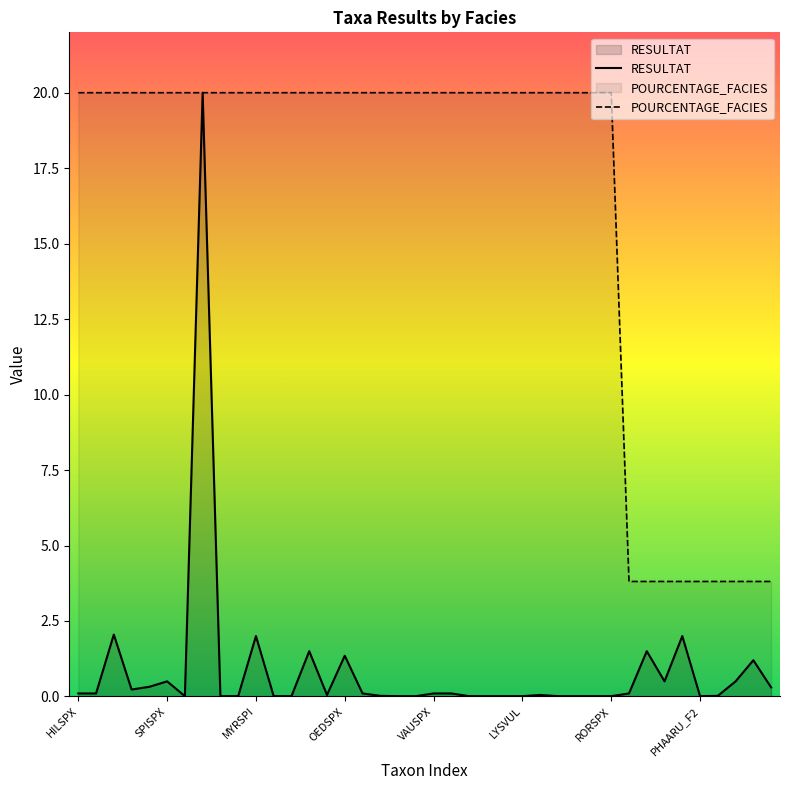

Rank the categories by POURCENTAGE_FACIES value from lowest to highest.

HILSPX_F2, PHOSPX_F2, SPISPX_F2, RANFLU_F2, PHAARU_F2, RORAMP_F2, MYRSPI_F2, CLASPX_F2, OEDSPX_F2, HILSPX, THOSPX, PHOSPX, DIASPX, MELSPX, SPISPX, FONANT, RANFLU, AGRSTO, PHAARU, MYRSPI, PERHYD, FISFON, CLASPX, HYISPX, OEDSPX, SPRPOL, LEORIP, CERDEM, NAJMAR, VAUSPX, POTNOD, EQUARV, CARACU, CYPLON, LYSVUL, PASDIS, SOADUL, ECHCRU, MENSPX, RORSPX